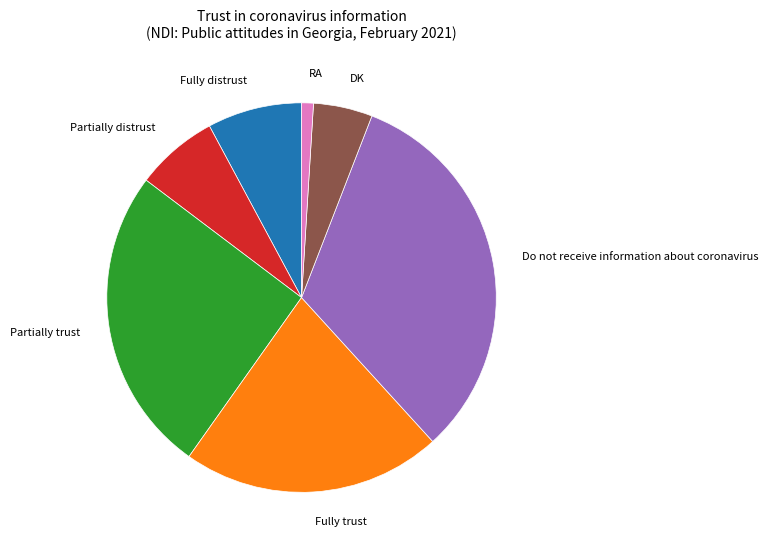

Rank the categories by value from highest to lowest.

Do not receive information about coronavirus, Partially trust, Fully trust, Fully distrust, Partially distrust, DK, RA